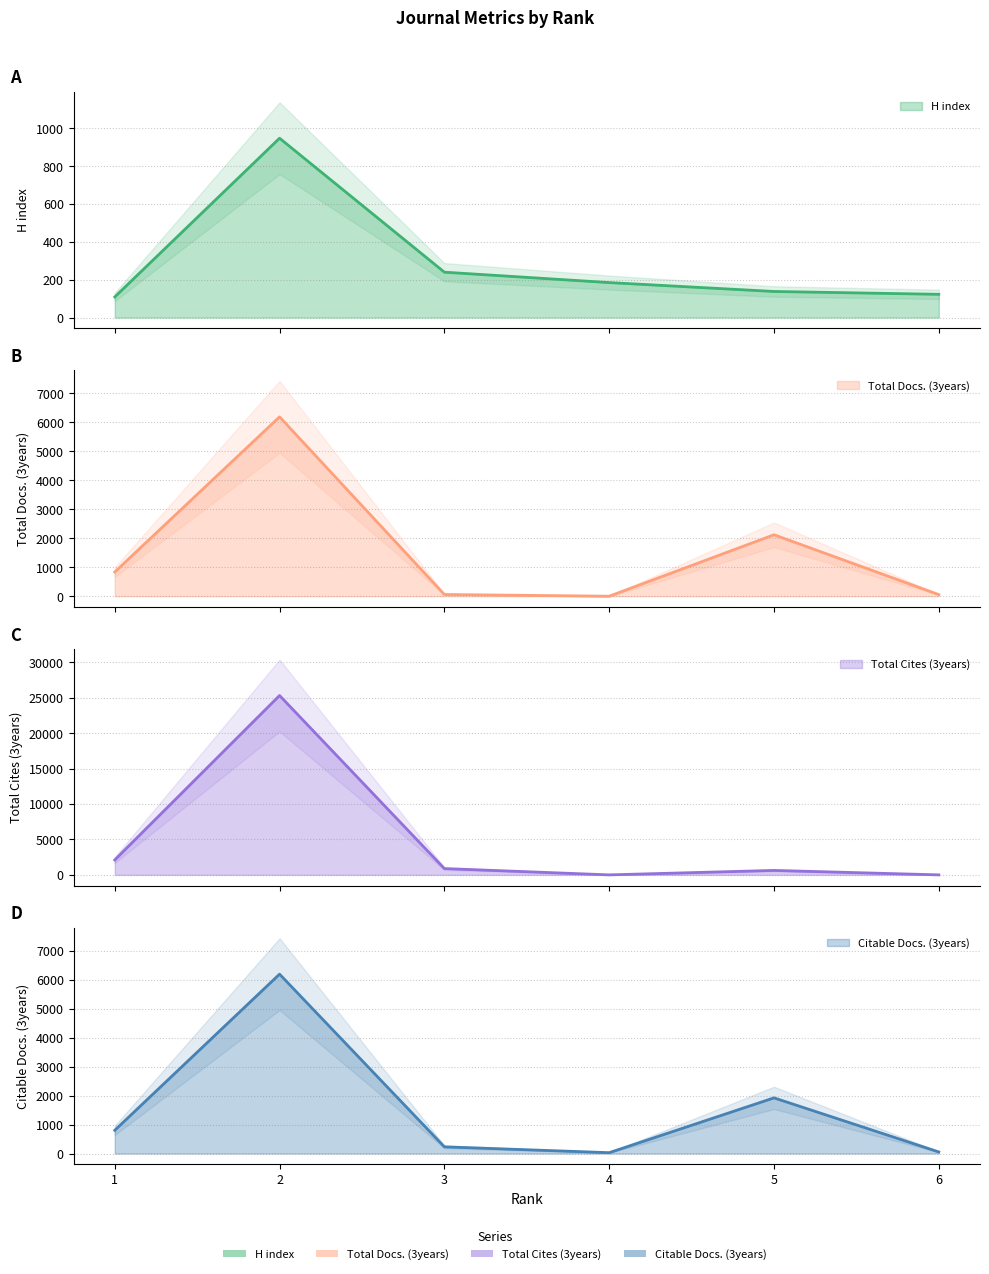

Reading left to right, list all the values displayed in this chart.

H index: 109	948	240	185	138	123
Total Docs. (3years): 836	6193	60	0	2122	56
Total Cites (3years): 2103	25310	888	0	628	0
Citable Docs. (3years): 801	6192	231	29	1921	54